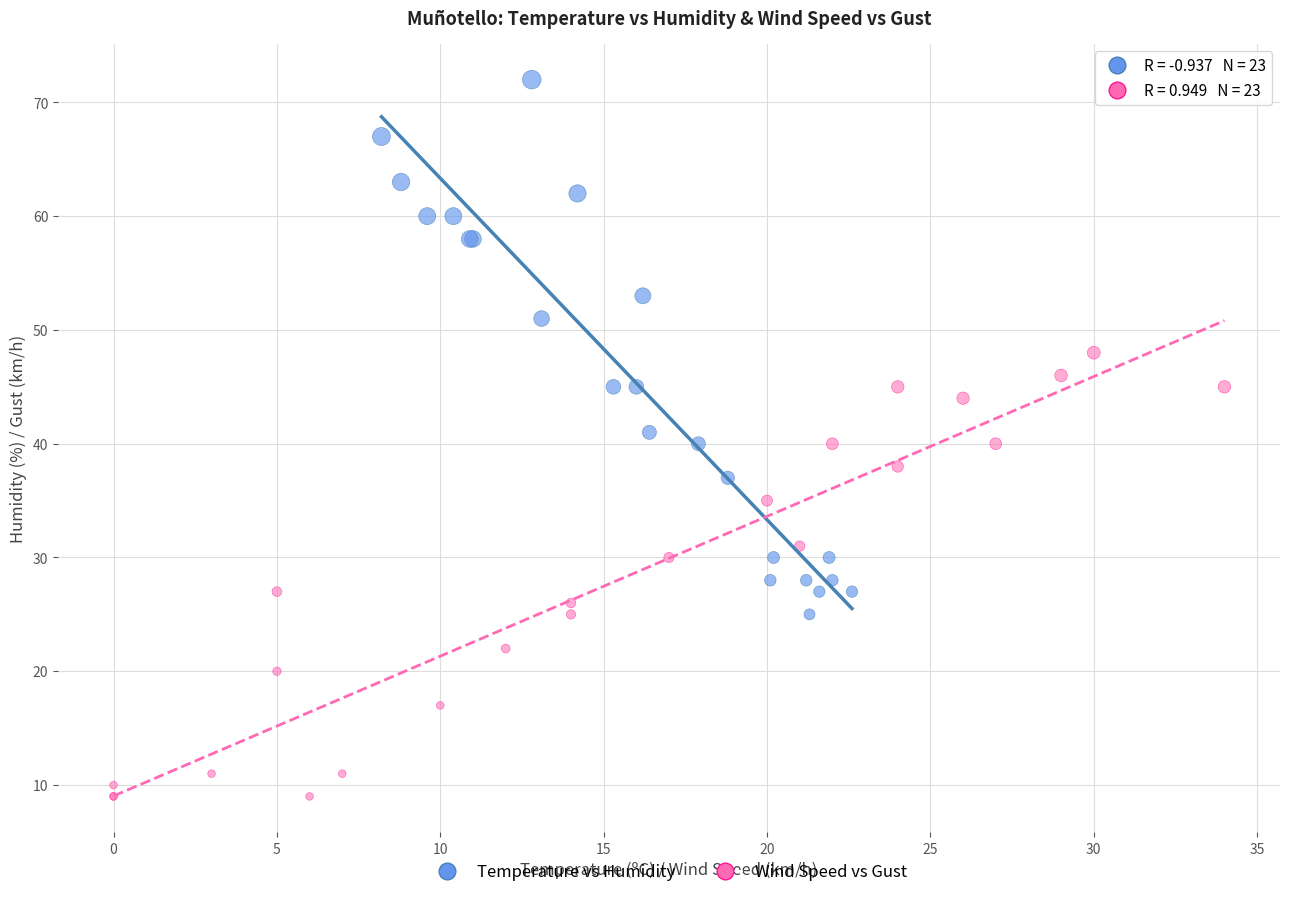

What are all the series names shown in the legend?

Temperature vs Humidity, Wind Speed vs Gust